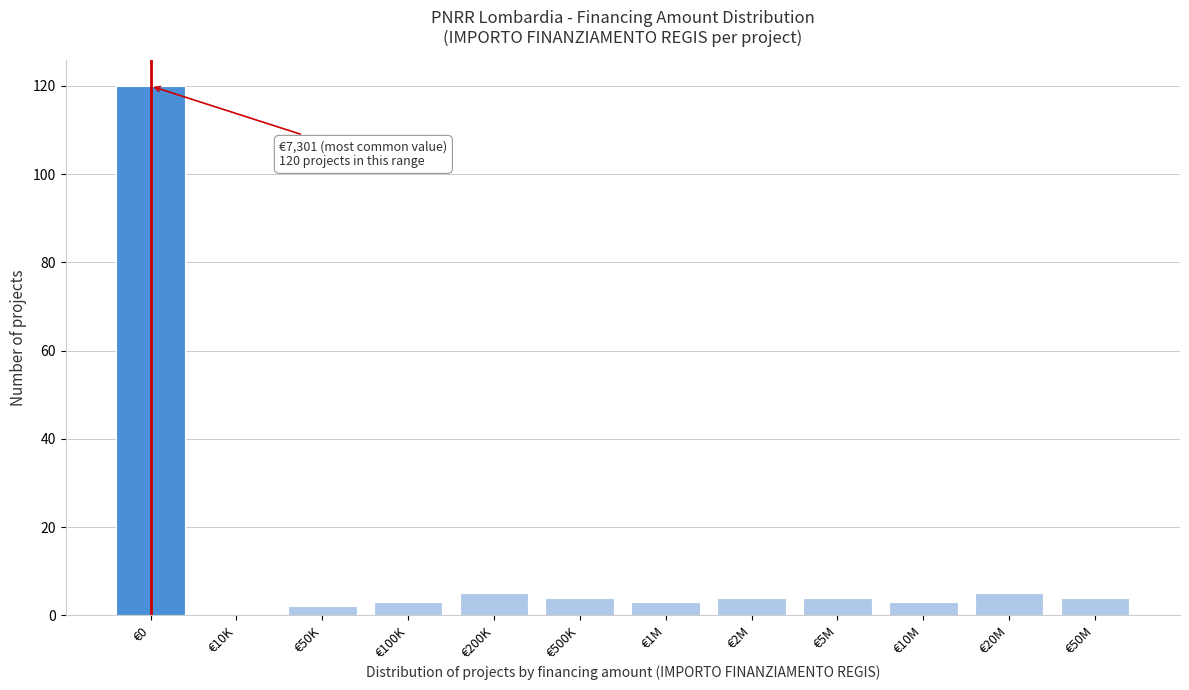

Reading left to right, transcribe all the data shown in this chart.

€0=120	€10K=0	€50K=2	€100K=3	€200K=5	€500K=4	€1M=3	€2M=4	€5M=4	€10M=3	€20M=5	€50M=4